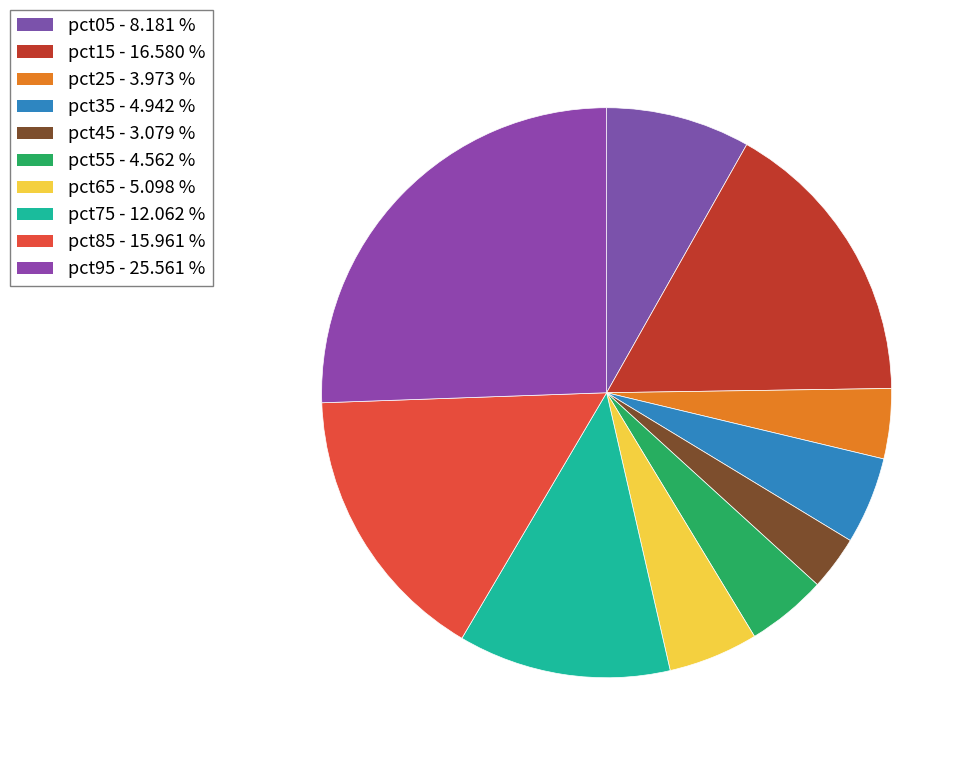

To the nearest percent, what is the combined percentage of pct65 and pct15?

22%